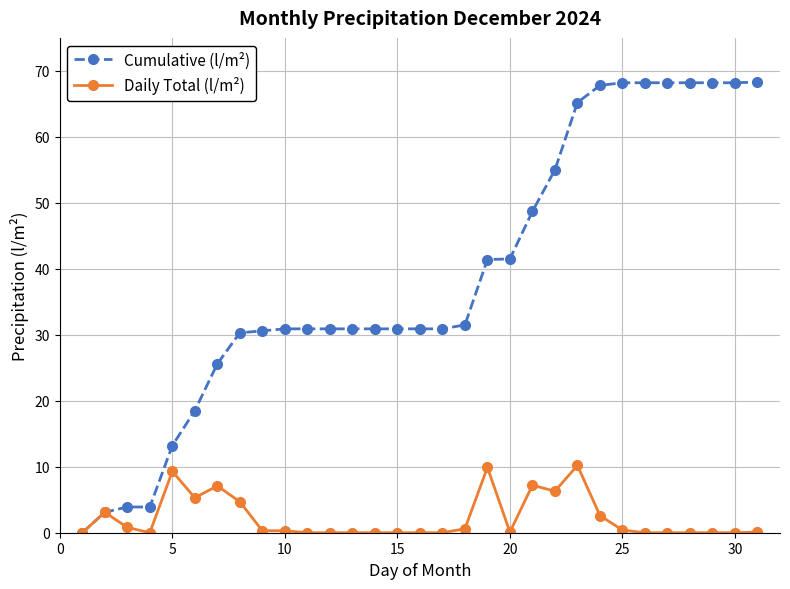

What is the maximum value shown in the chart?

68.3